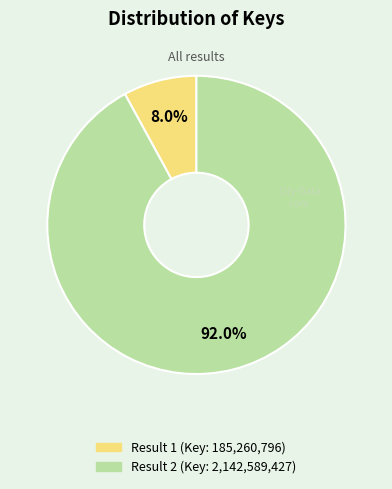

Is there any slice that represents more than half of the pie?

Yes